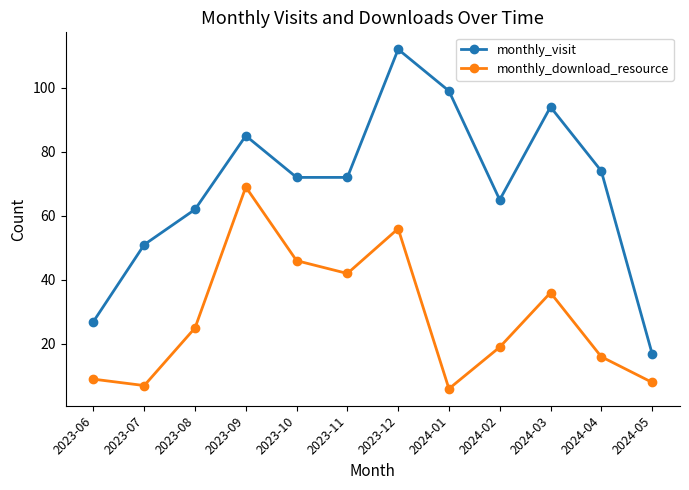

At 2024-01, list the series in order from largest to smallest.

monthly_visit, monthly_download_resource